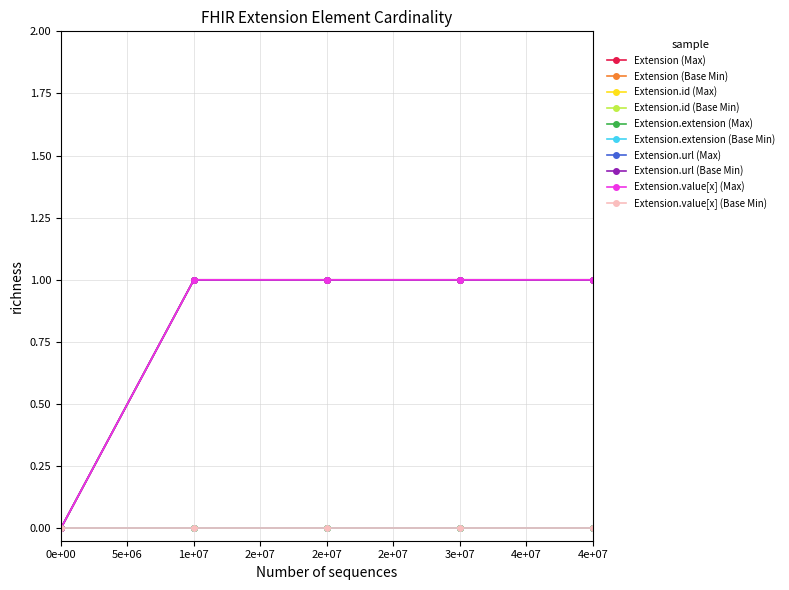

Which series has the largest total across all categories?

Extension.url